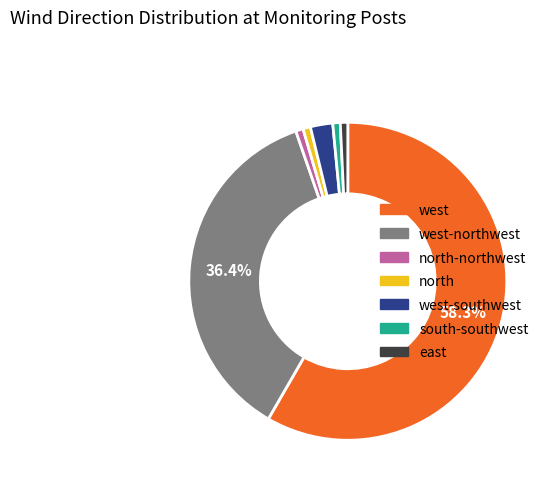

Count the number of slices in the pie.

7